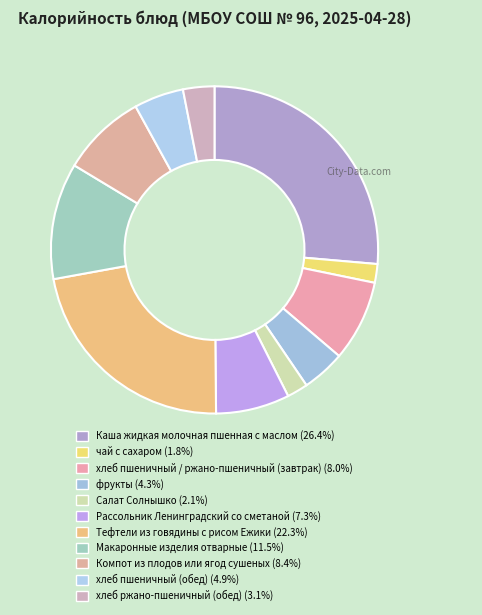

Does Каша жидкая молочная пшенная с маслом account for over 50% of the chart?

No